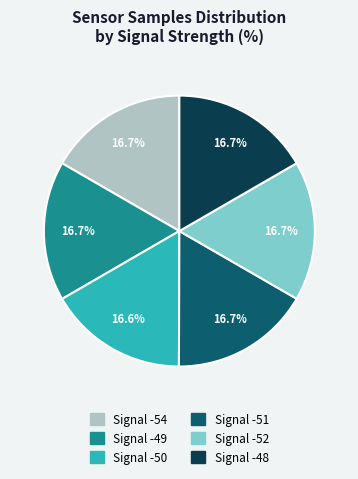

Count the number of slices in the pie.

6